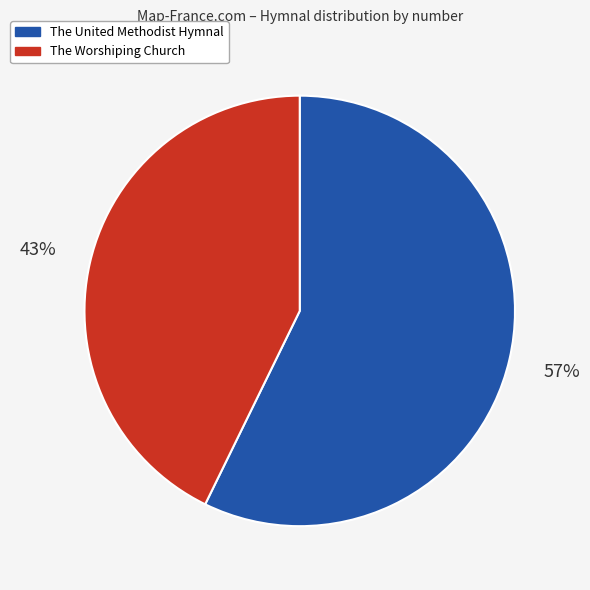

Is there any slice that represents more than half of the pie?

Yes